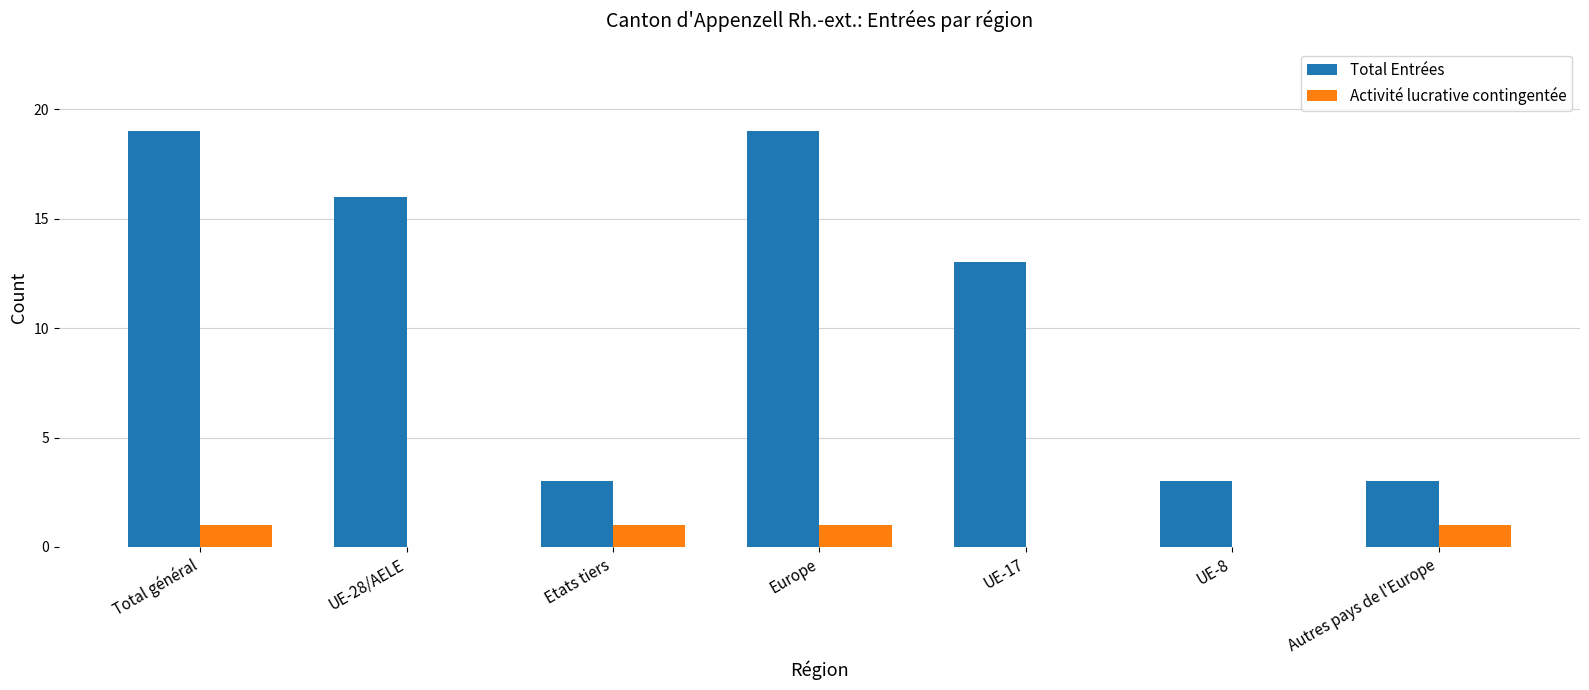

What are all the series names shown in the legend?

Total Entrées, Activité lucrative contingentée